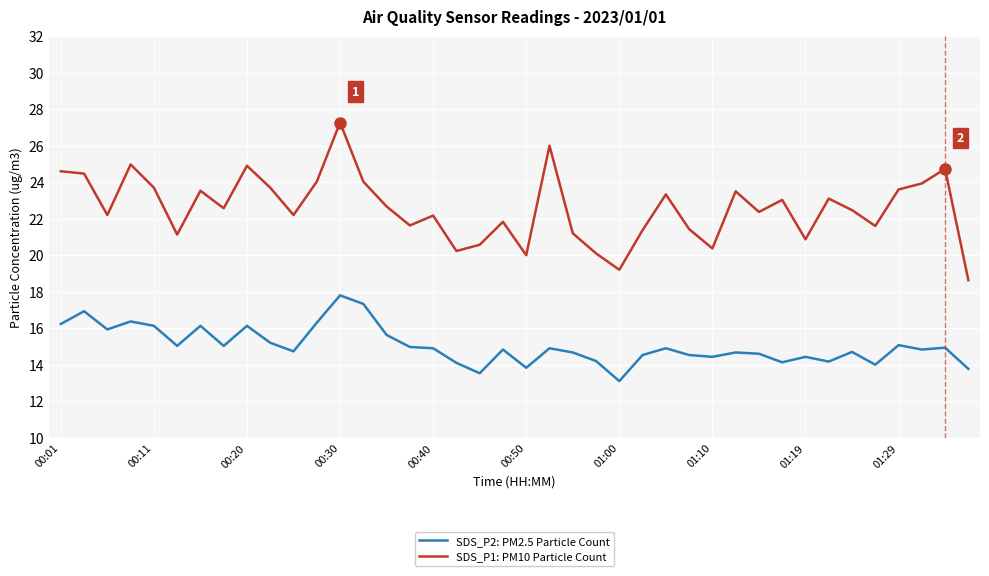

What is the greatest value displayed?

27.3